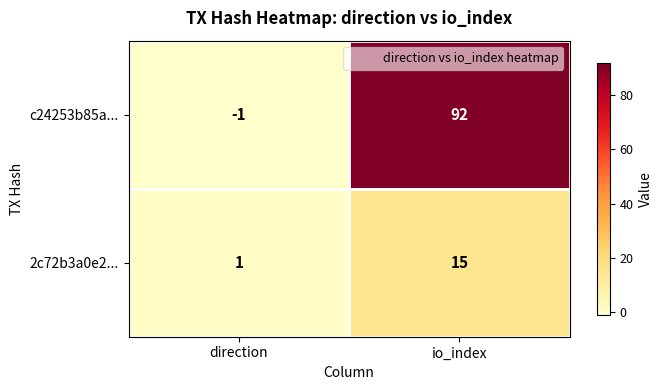

How many data points does each series have?

2